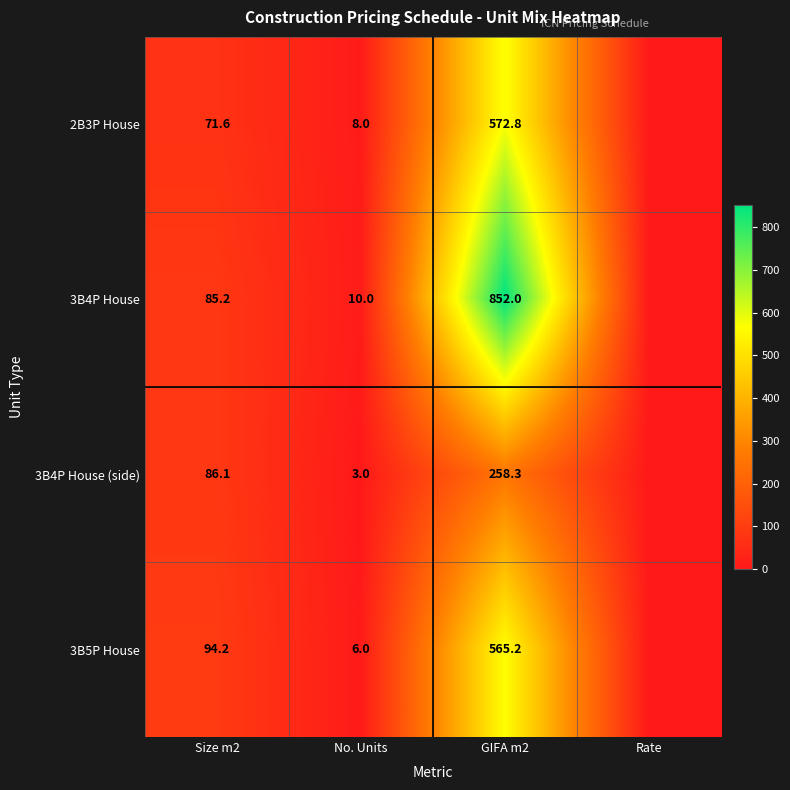

Between No. Units and GIFA m2, which series saw the biggest shift?

3B4P House